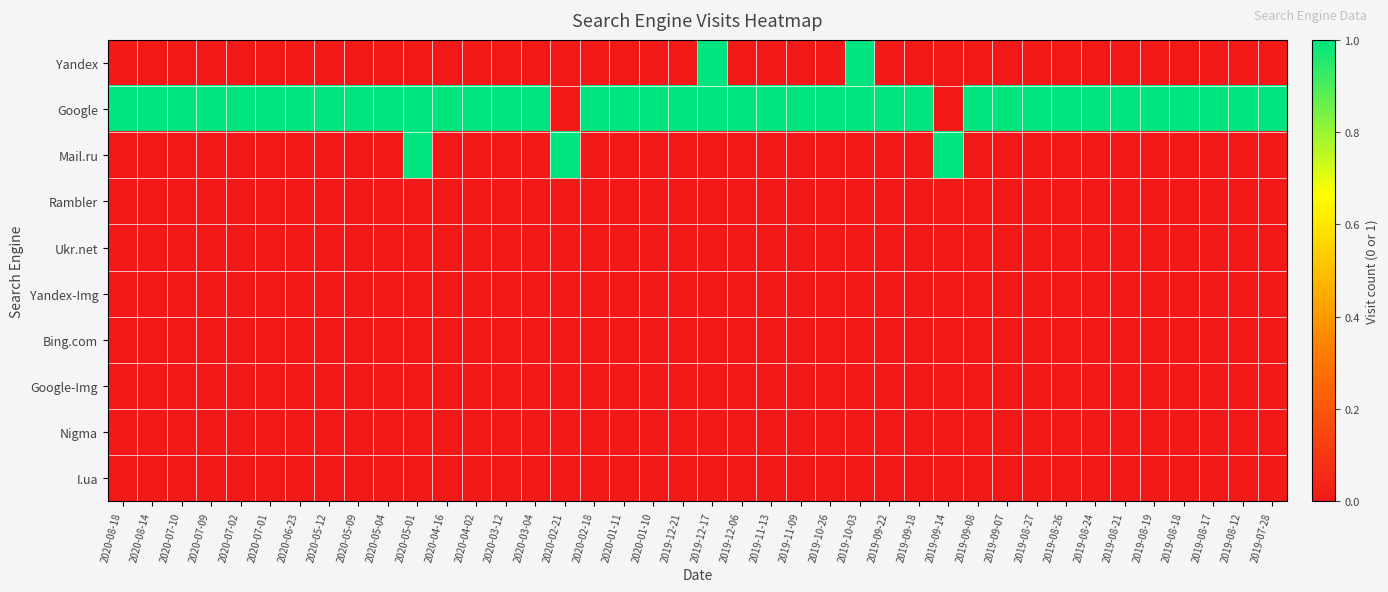

What is the difference between the highest and lowest values at 2019-09-07?

1